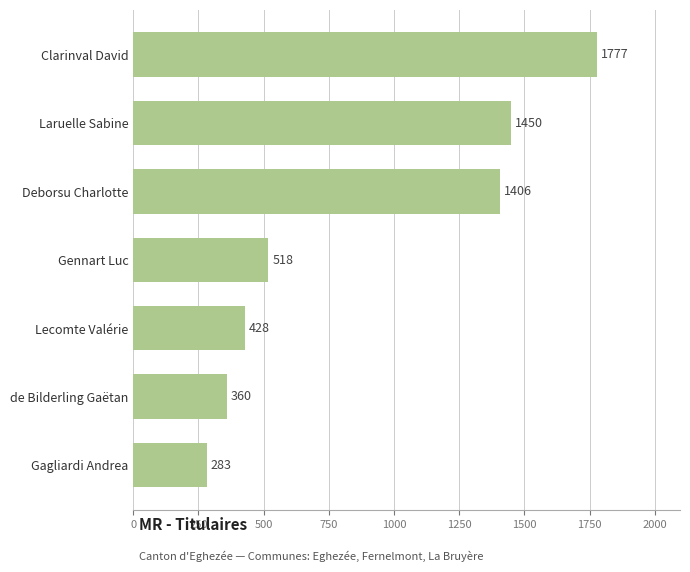

Rank the categories by value from highest to lowest.

Clarinval David, Laruelle Sabine, Deborsu Charlotte, Gennart Luc, Lecomte Valérie, de Bilderling Gaëtan, Gagliardi Andrea